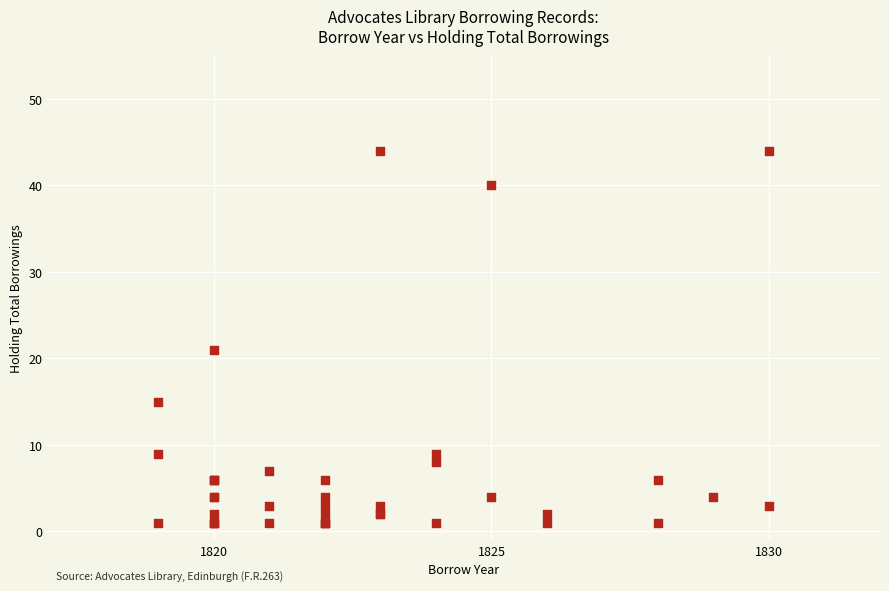

What Y value in the scatter plot is closest to 22?

21